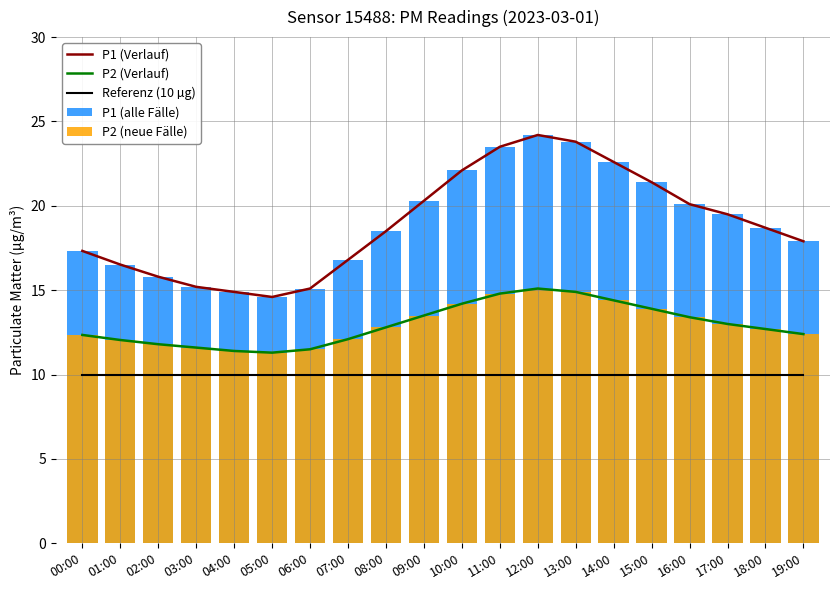

Where is P1 (Verlauf) nearest to the value 19?

18:00